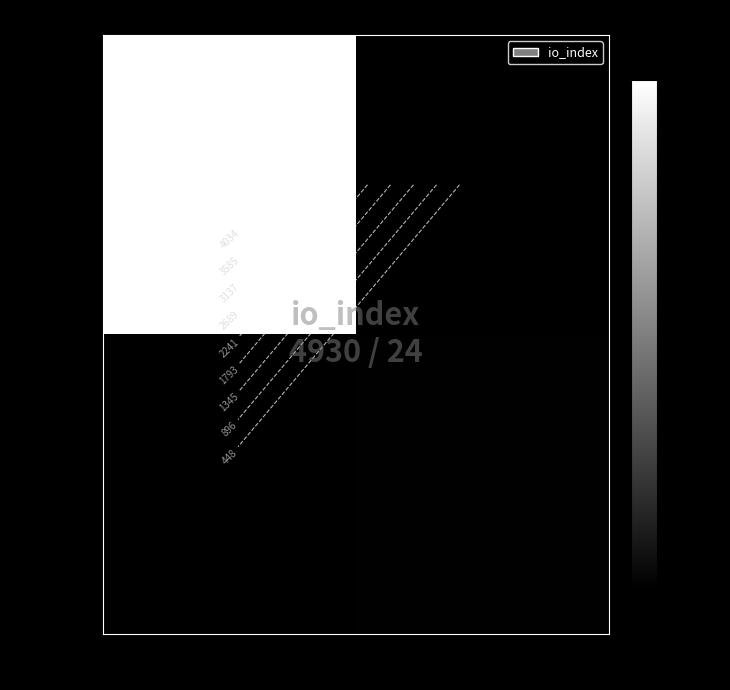

The fb23251a… series shows 0 at 1. True or false?

True